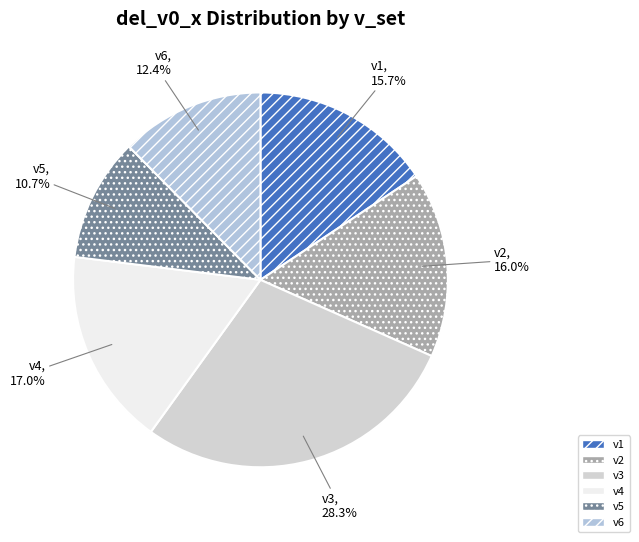

To the nearest percent, what is the combined percentage of v3 and v4?

45%